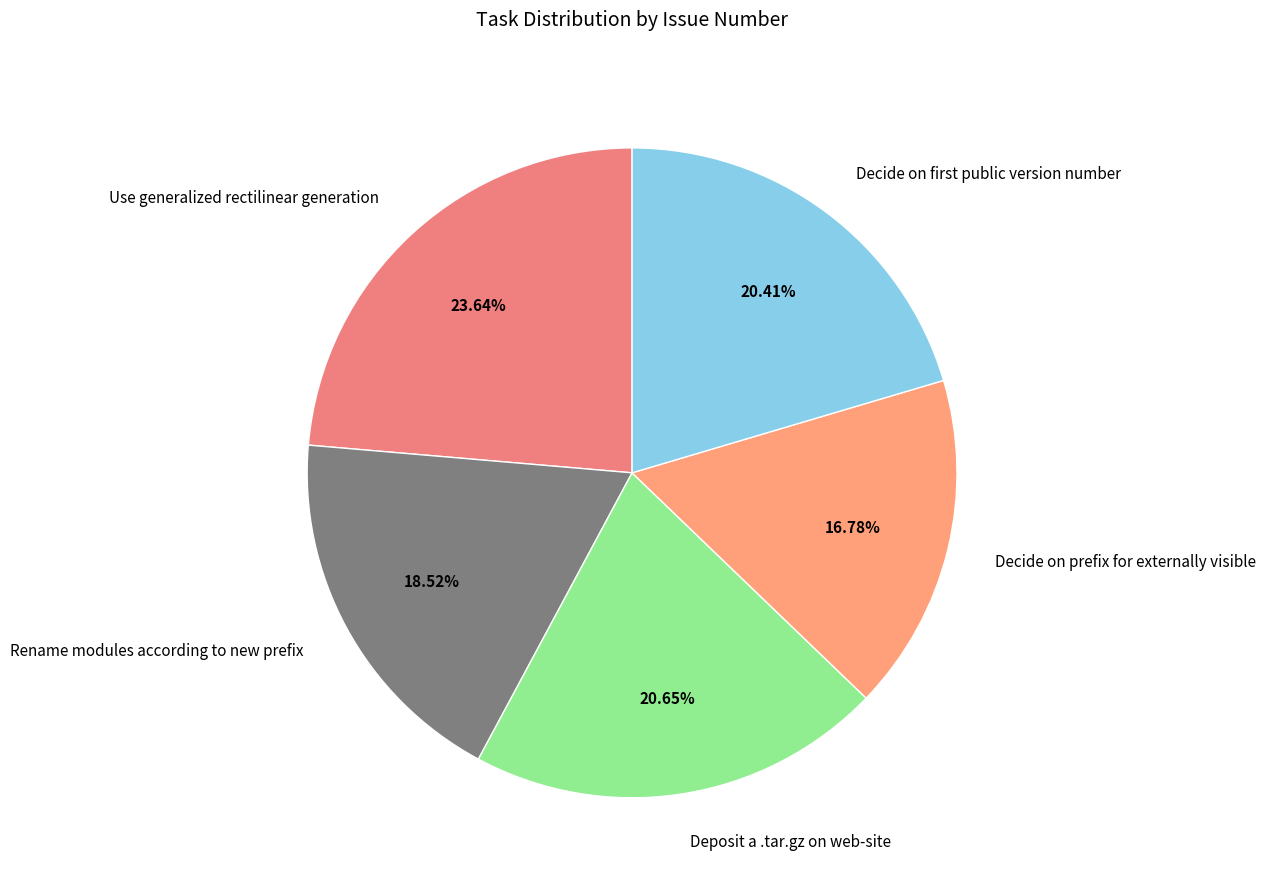

To the nearest percent, what percentage of the pie is Decide on prefix for externally visible?

17%